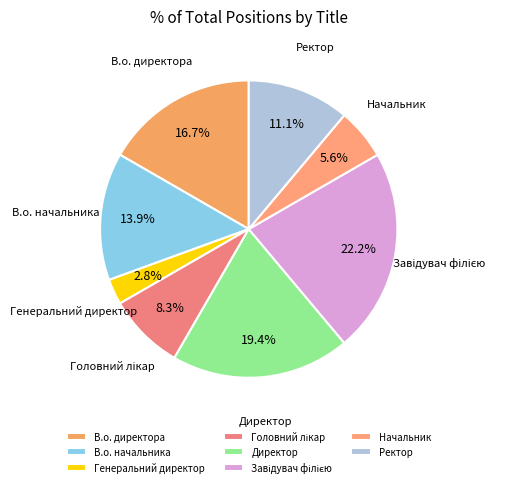

What is the ratio of the value at Ректор to the value at Генеральний директор?

4.0